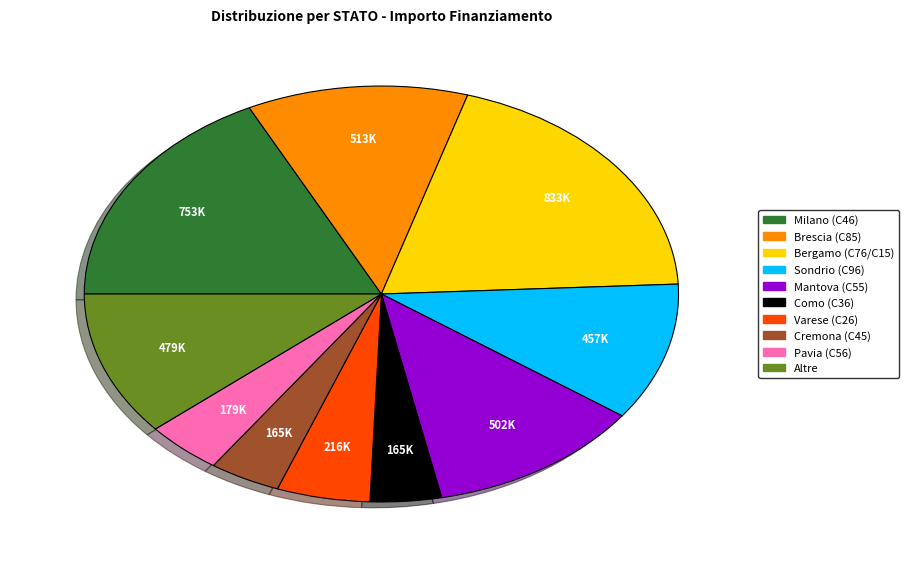

Is there any slice that represents more than half of the pie?

No